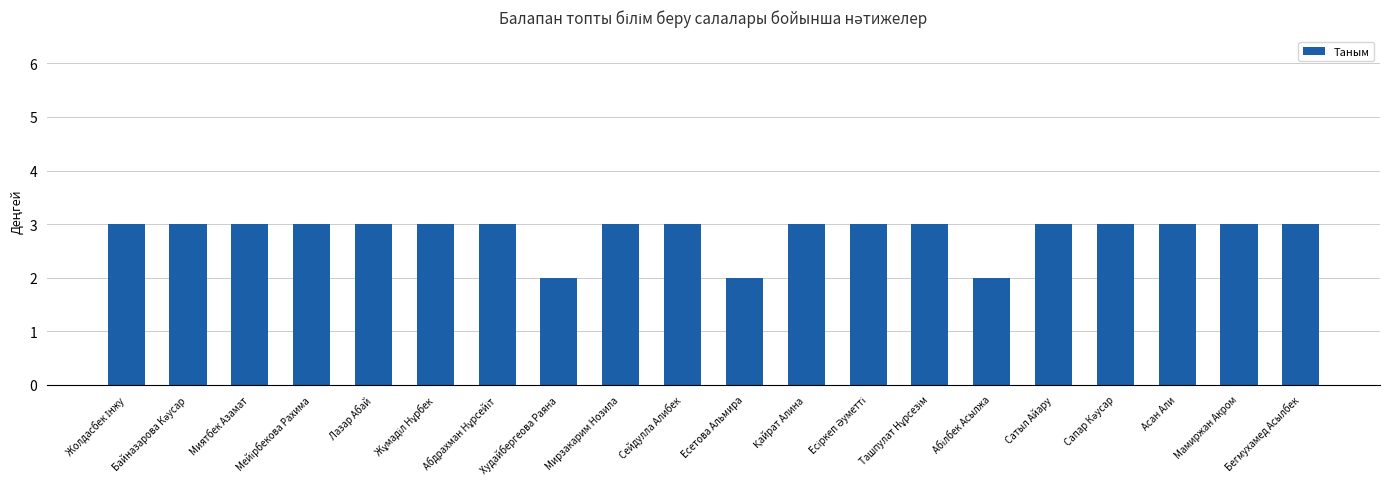

What is the value of the 6th bar from the left?

3